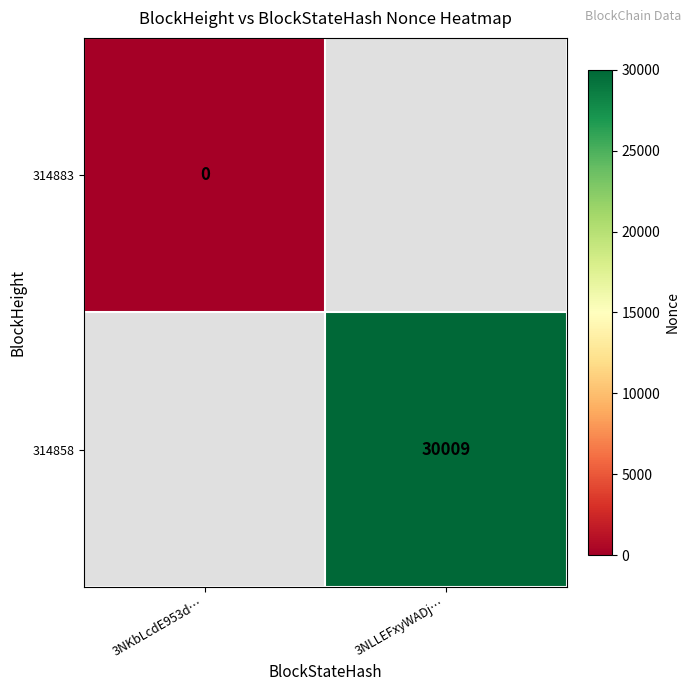

Where is 314883 nearest to the value 0?

3NKbLcdE953d…